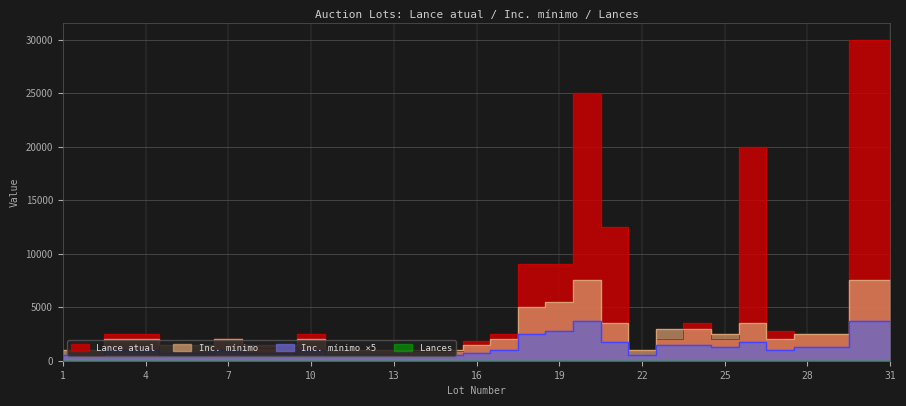

In Inc. mínimo, how many points are higher than both neighbors (excluding endpoints)?

4